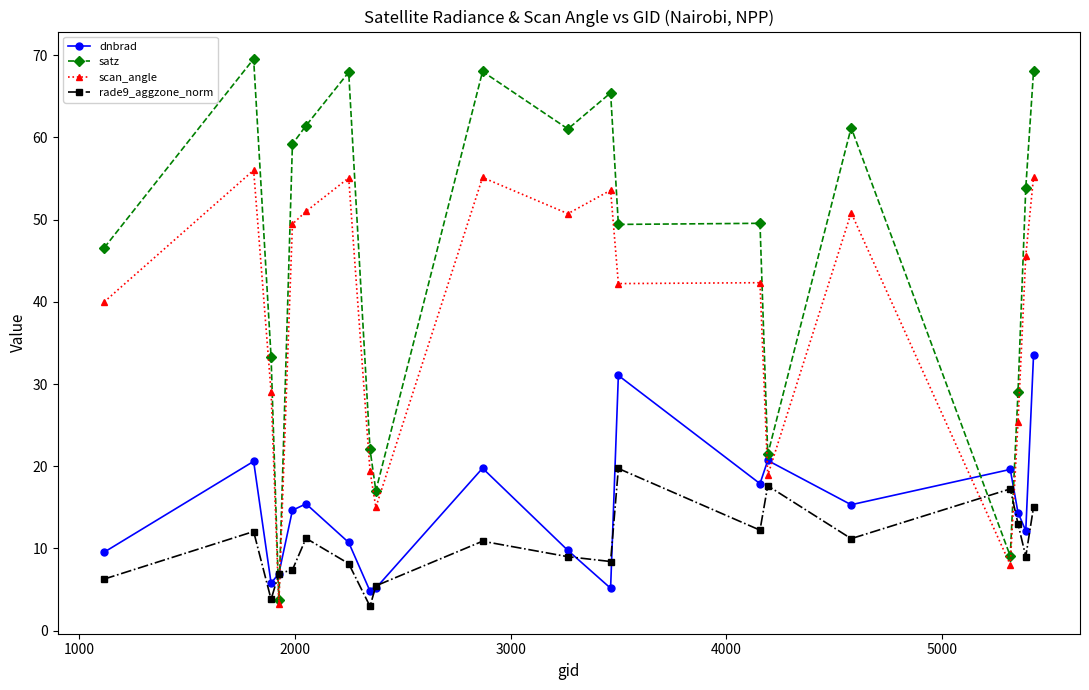

How many interior local peaks does the dnbrad series have?

6